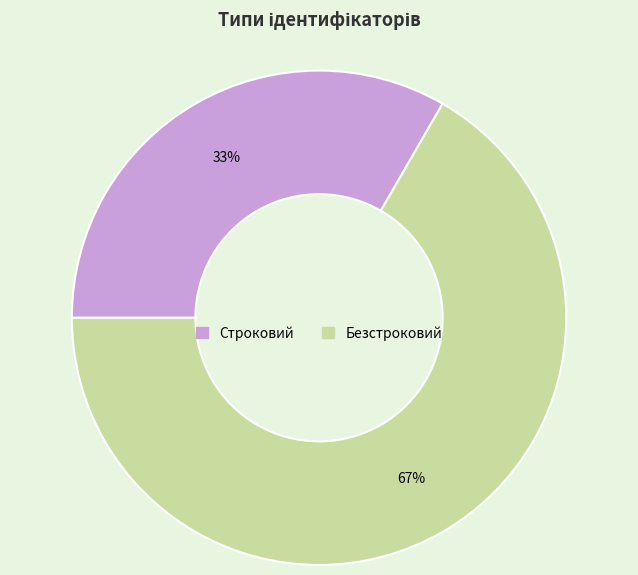

Which category has the smallest portion of the pie?

Строковий